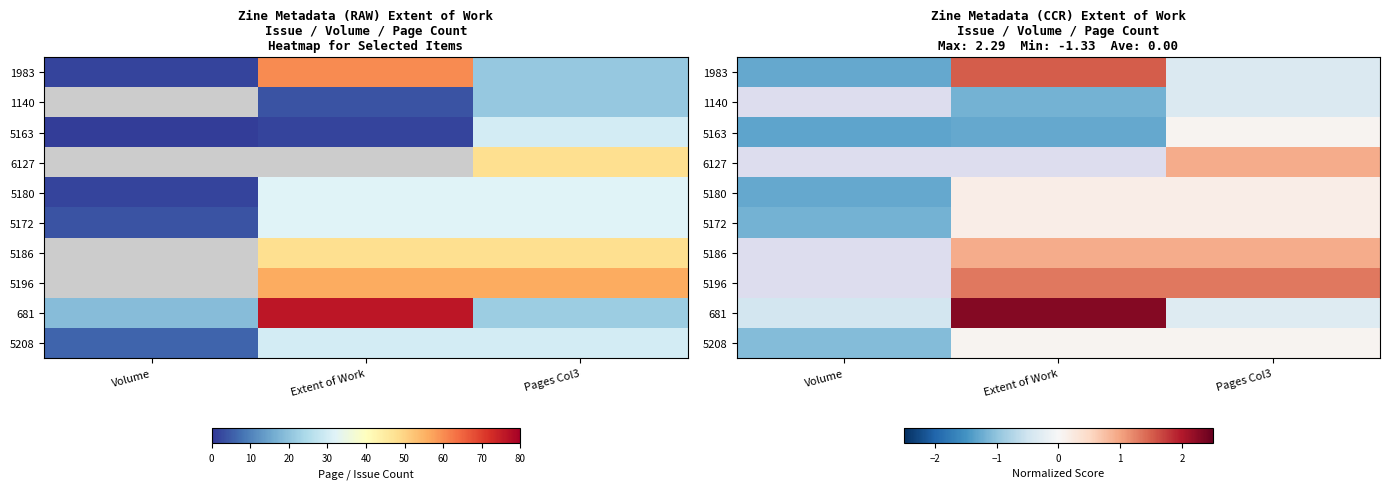

How many values in the 5180 series are below 0?

1